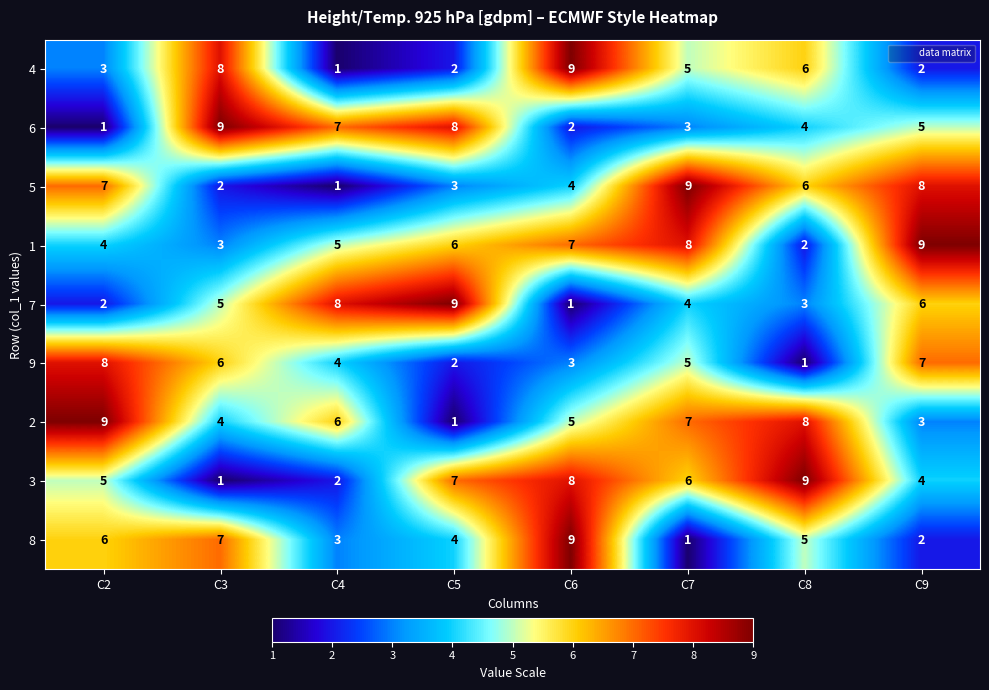

Read the 5 value at C8.

6